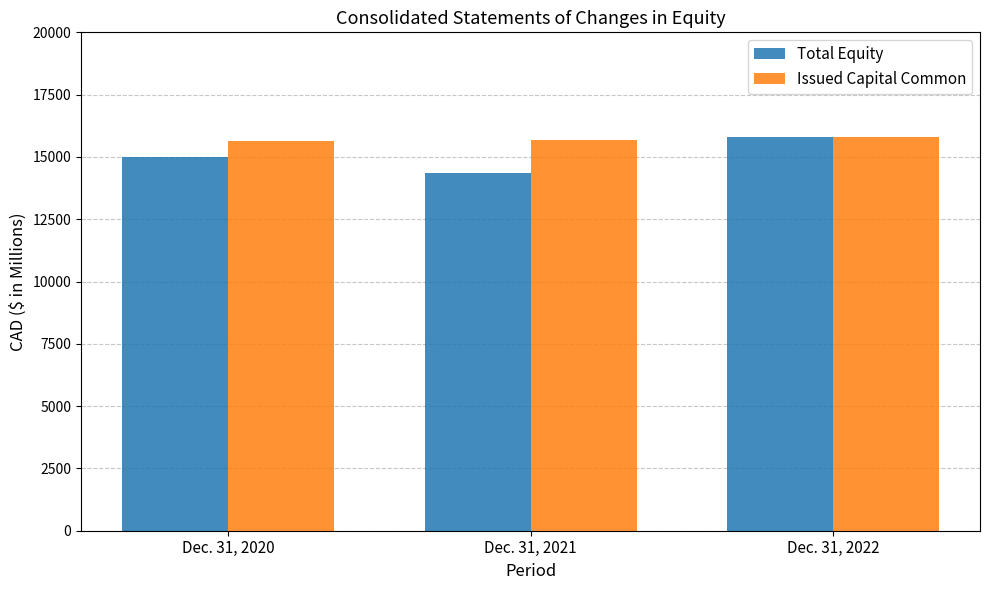

Which category has the highest value in the Total Equity series?

Dec. 31, 2022